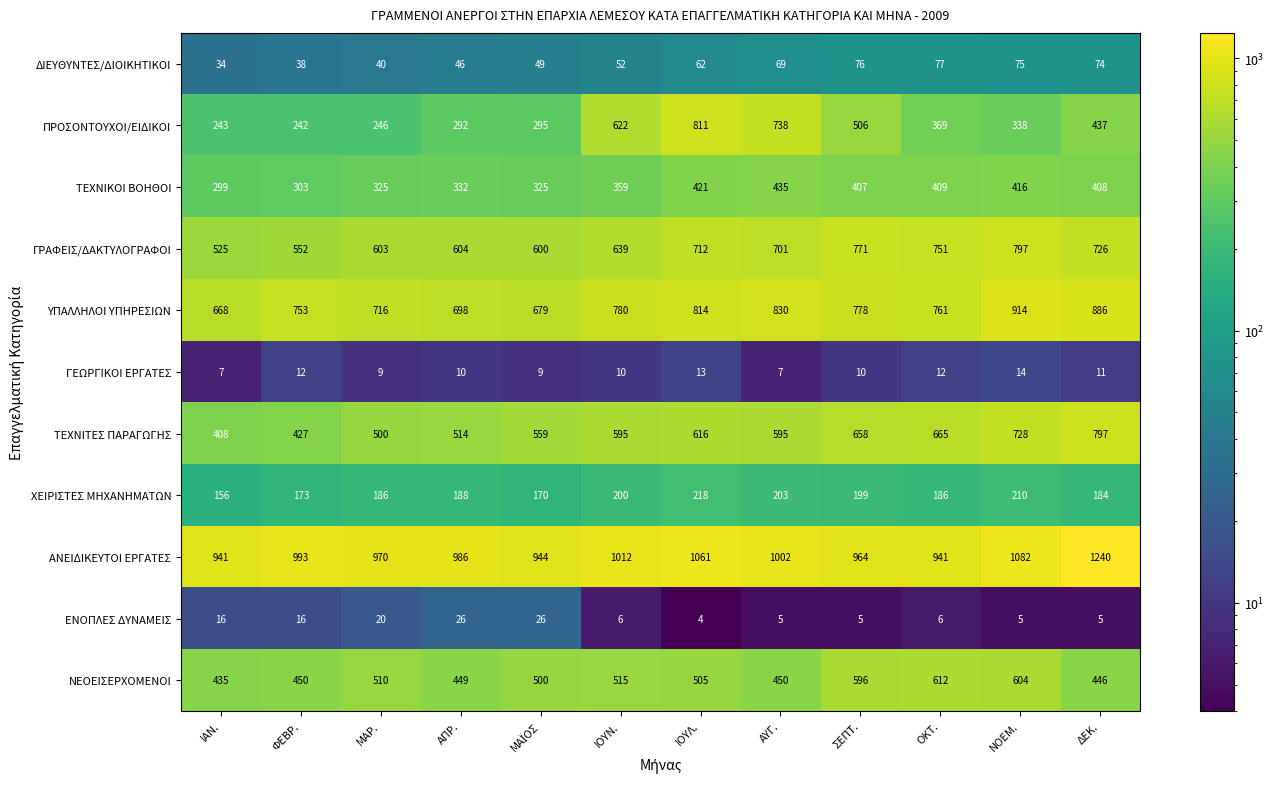

Which series has the largest total across all categories?

ΑΝΕΙΔΙΚΕΥΤΟΙ ΕΡΓΑΤΕΣ